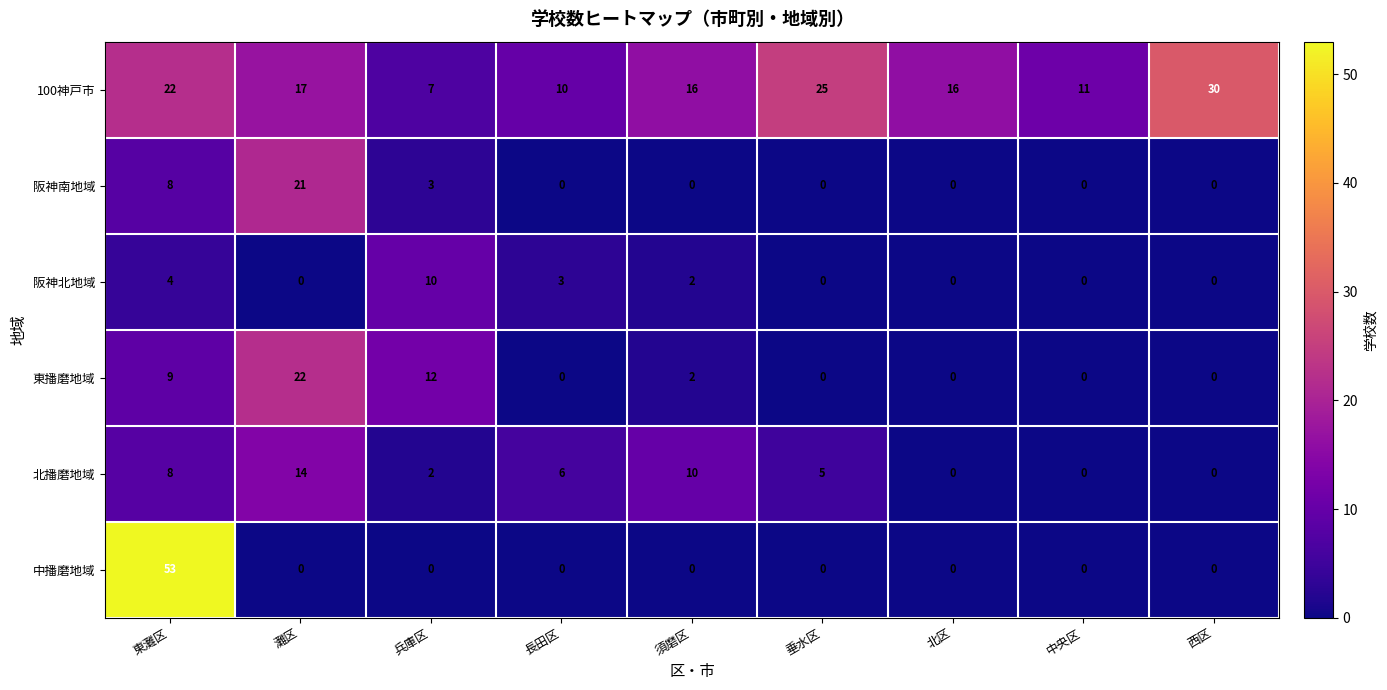

Between 長田区 and 中央区, which series saw the biggest shift?

北播磨地域